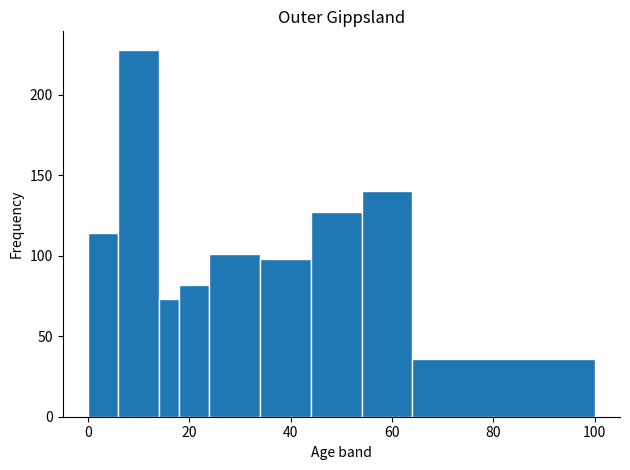

Around what value on the x-axis is the tallest bar? Give the approximate position of its centre, as read against the axis.

10